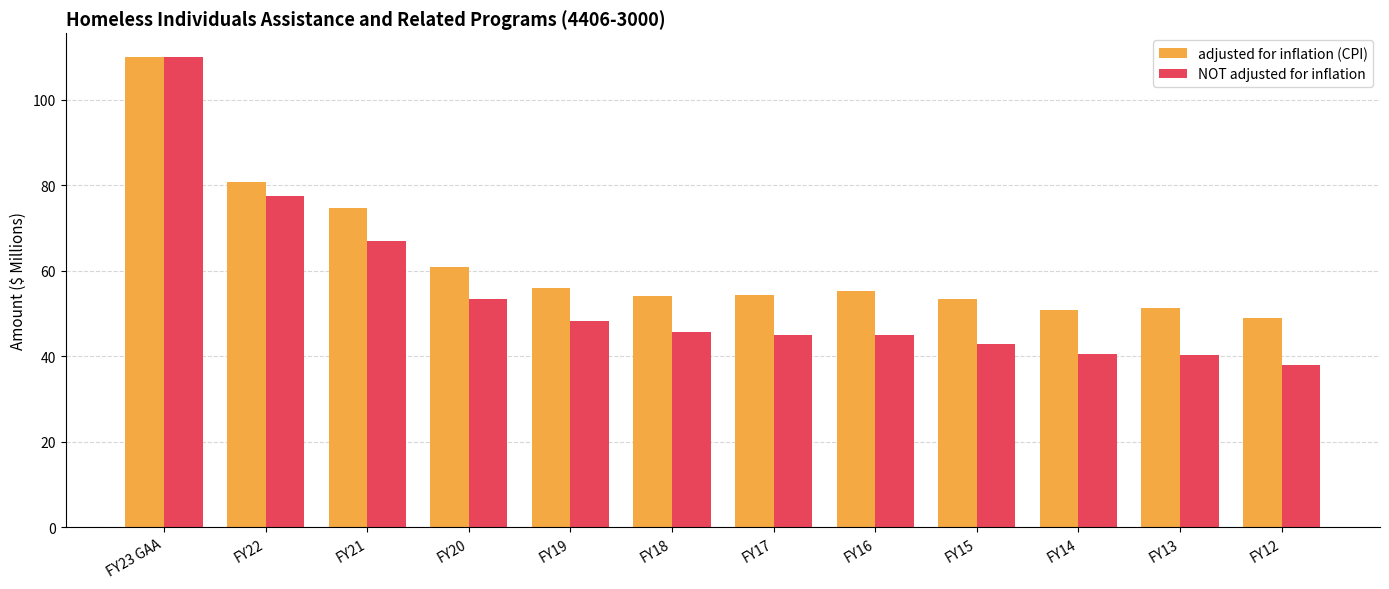

Rank the series by their average value, from highest to lowest.

adjusted for inflation (CPI), NOT adjusted for inflation